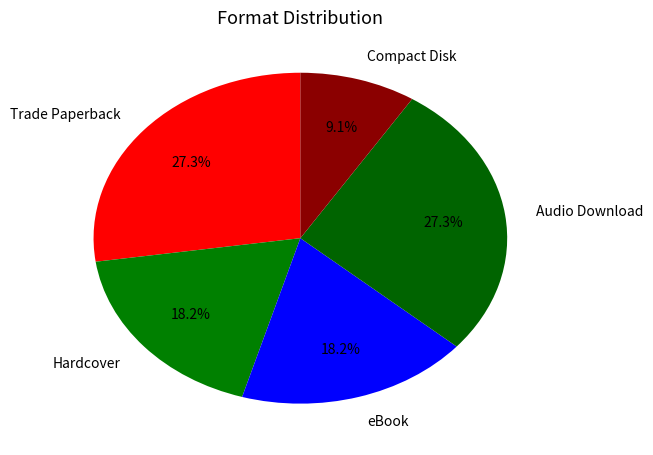

Count the number of slices in the pie.

5